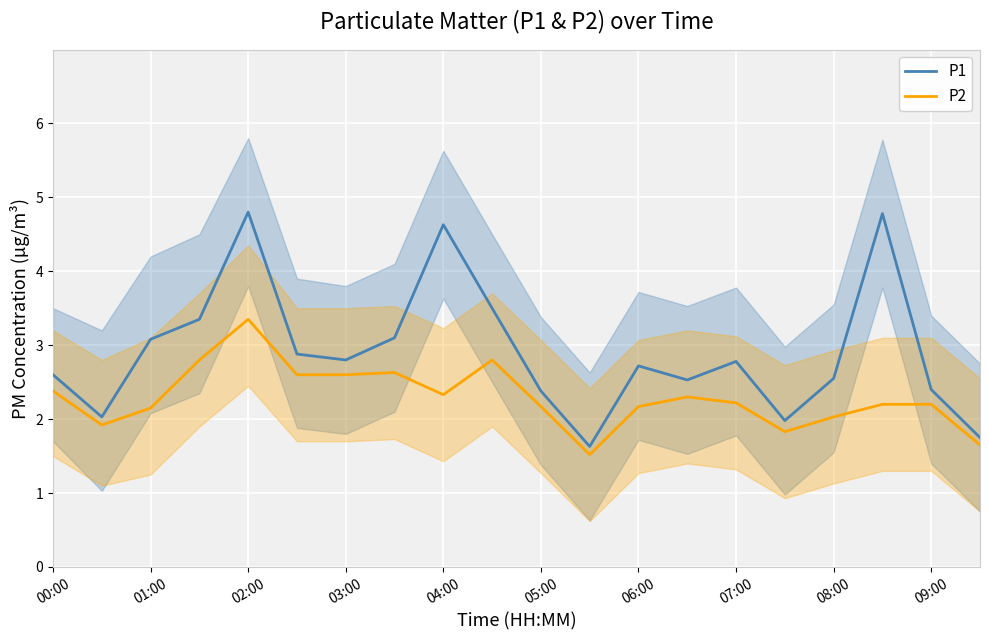

What is the lowest value of the P1 series?

1.6